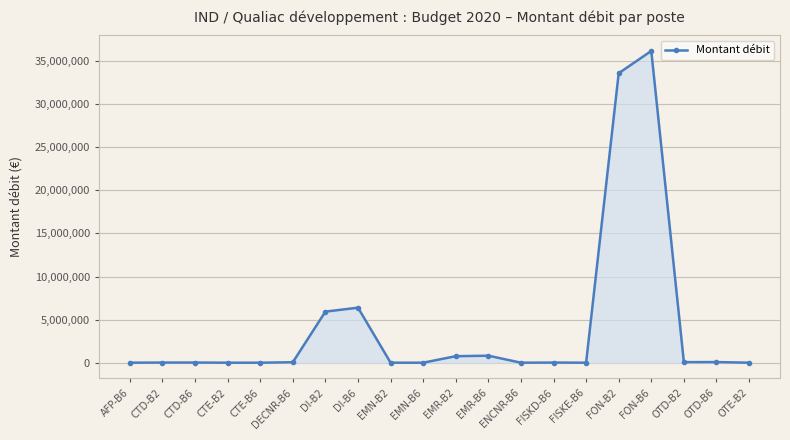

What is the sum of all values?

83883210